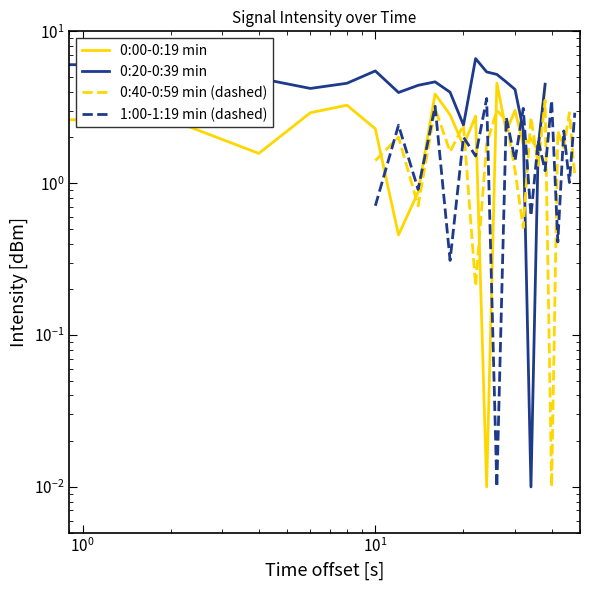

How many interior local valleys does the 0:20-0:39 min series have?

4